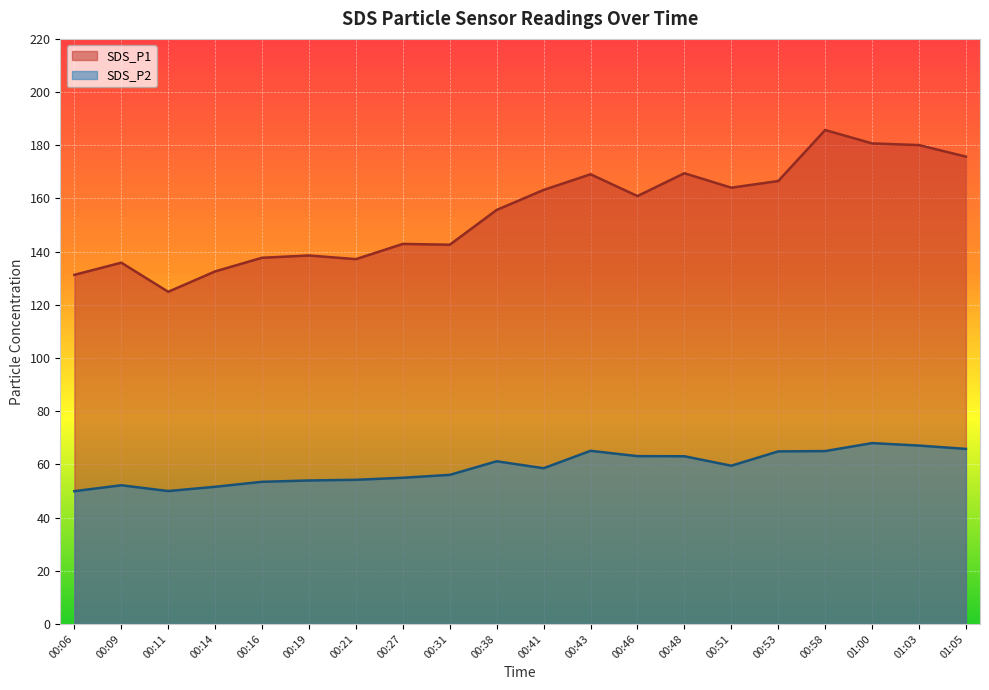

Rank the categories by SDS_P2 value from lowest to highest.

00:06, 00:11, 00:14, 00:09, 00:16, 00:19, 00:21, 00:27, 00:31, 00:41, 00:51, 00:38, 00:48, 00:46, 00:53, 00:58, 00:43, 01:05, 01:03, 01:00